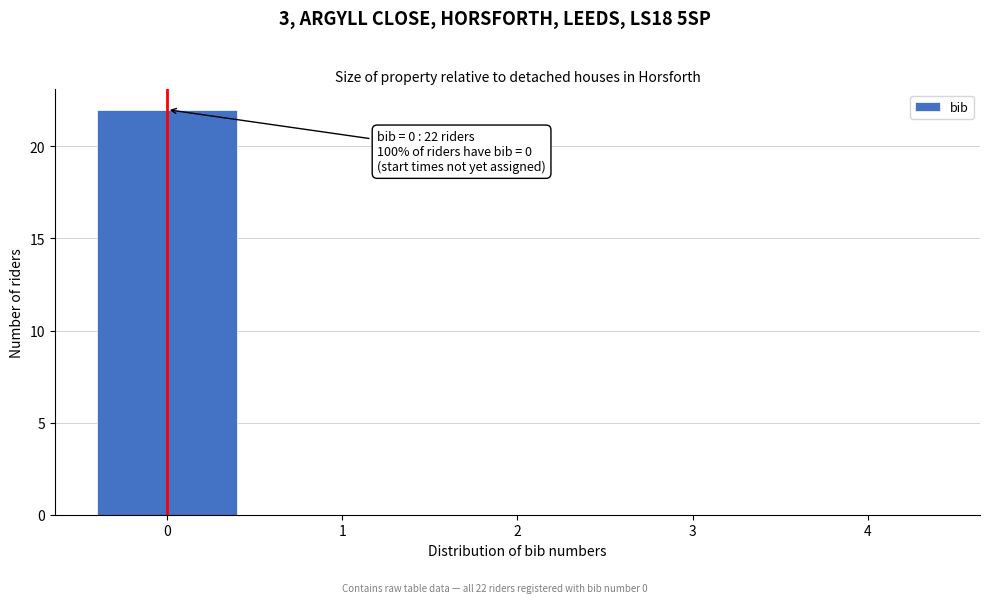

Over which range of the x-axis is the bar tallest?

-0.5 to 0.5